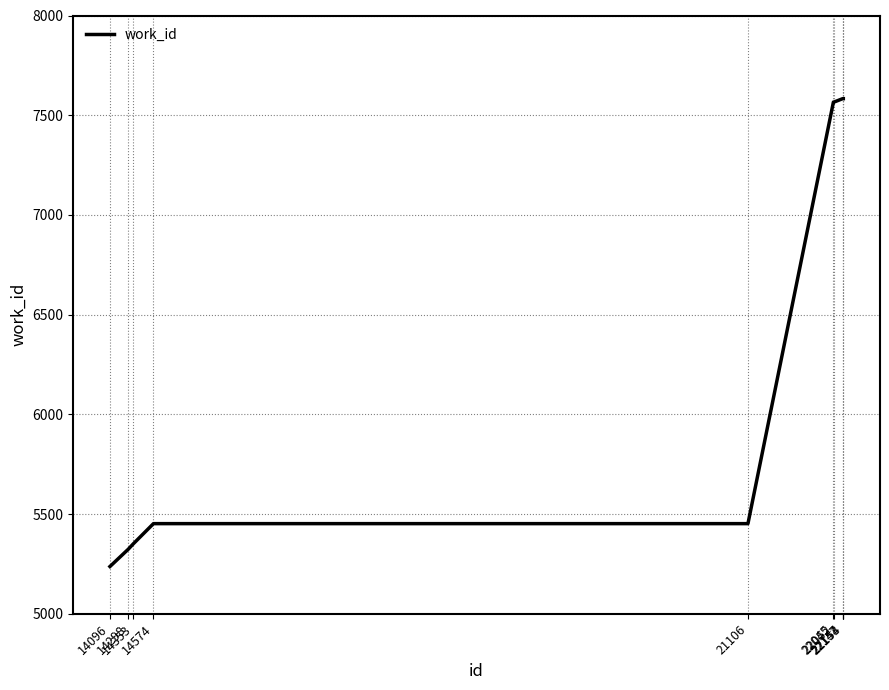

How many lines are shown in the chart?

1